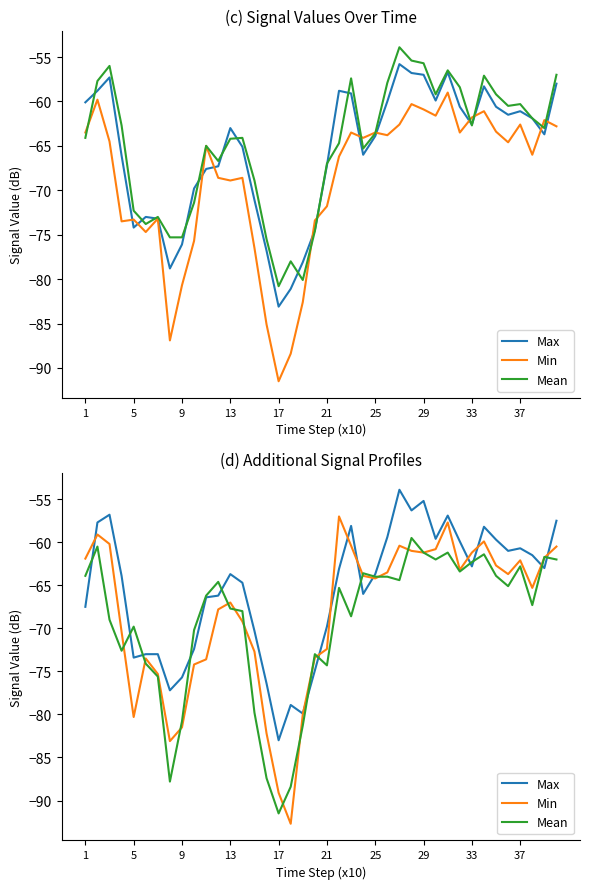

True or false: Max has a value of -34.3 at 22.

False